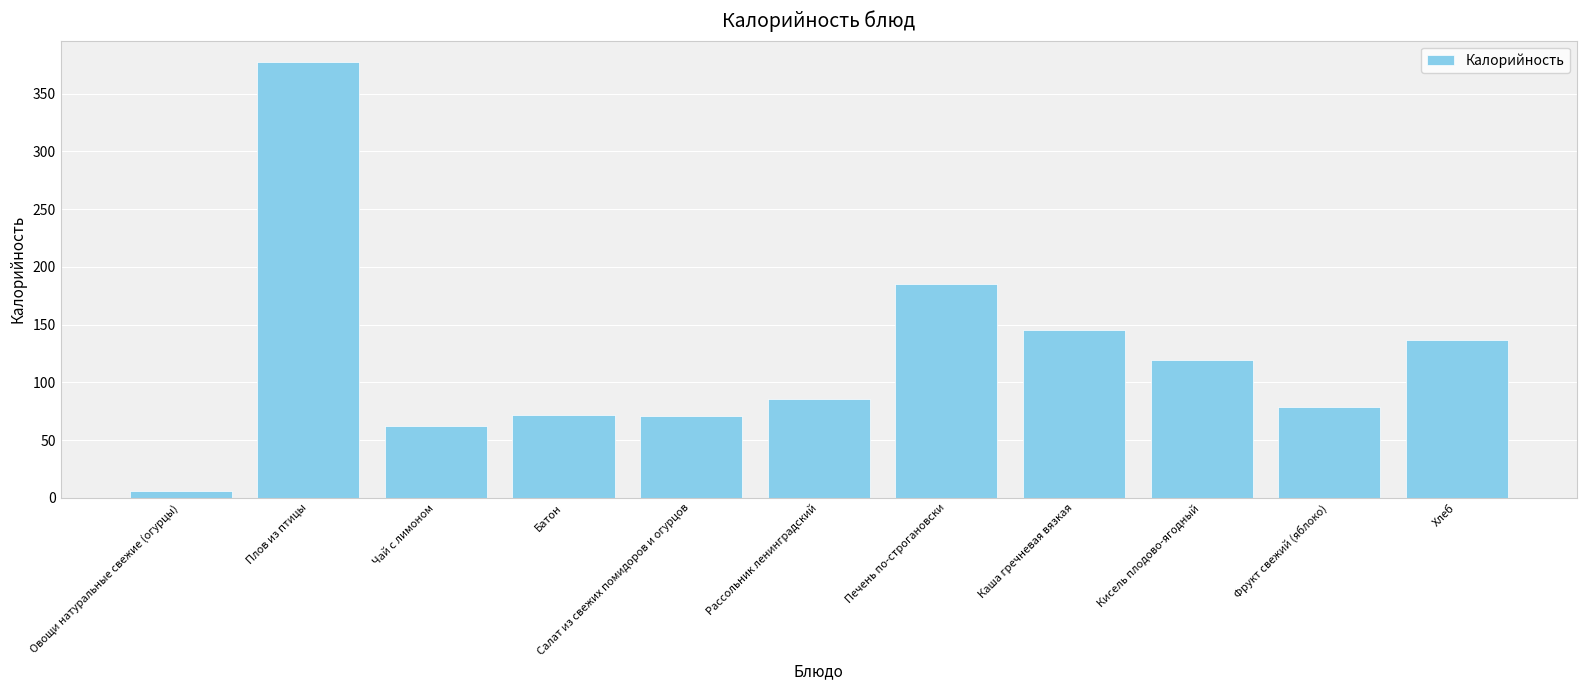

What is the label of the 6th bar from the right?

Рассольник ленинградский